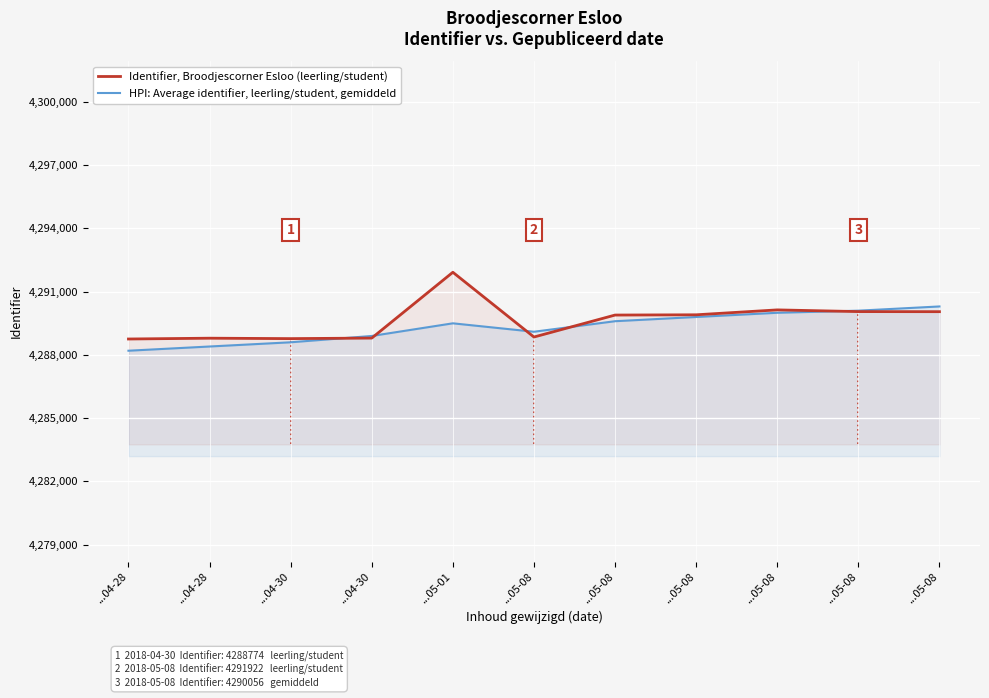

Reading left to right, transcribe all the data shown in this chart.

Identifier, Broodjescorner Esloo (leerling/student): 4288756	4288794	4288774	4288800	4291922	4288850	4289892	4289904	4290137	4290056	4290052
HPI: Average identifier, leerling/student, gemiddeld: 4288200	4288400	4288600	4288900	4289500	4289100	4289600	4289800	4290000	4290100	4290300